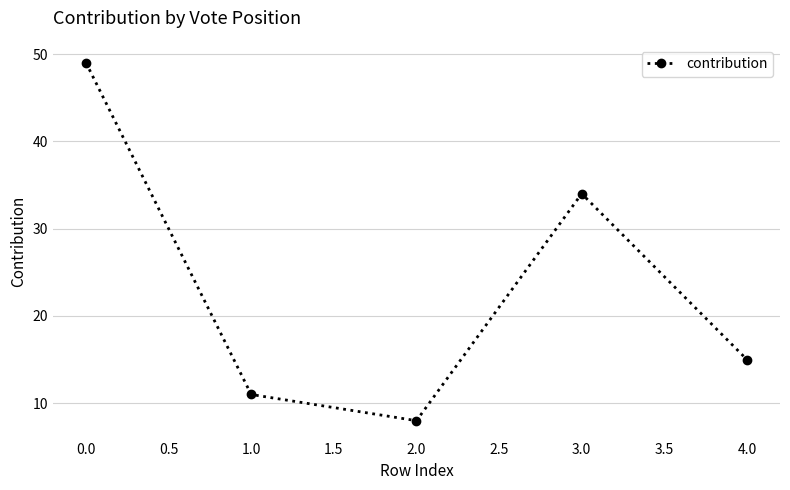

Reading left to right, extract all data points from this chart.

49	11	8	34	15